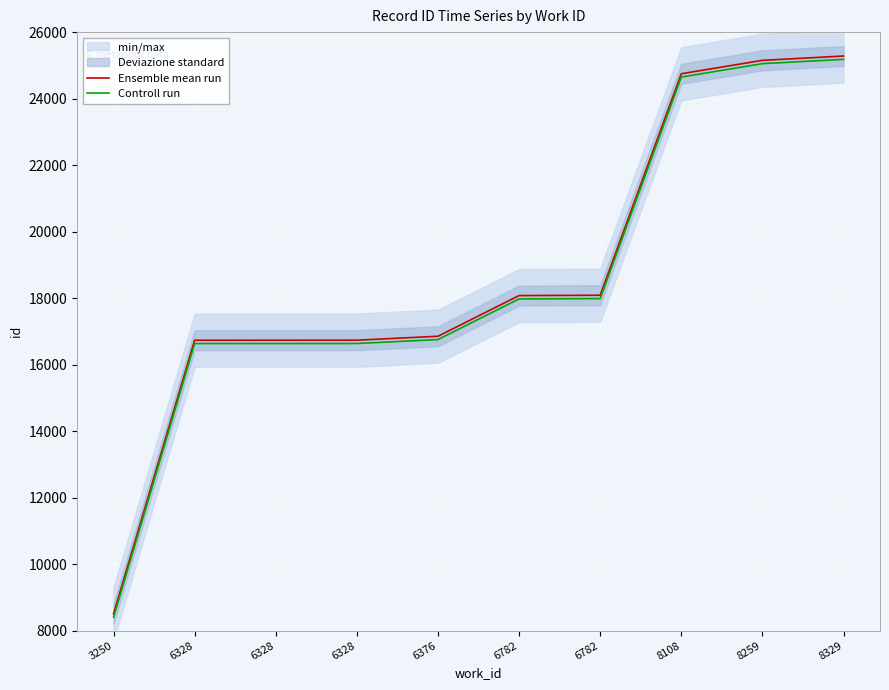

True or false: Controll run has more than 0 points higher than both neighbors.

False